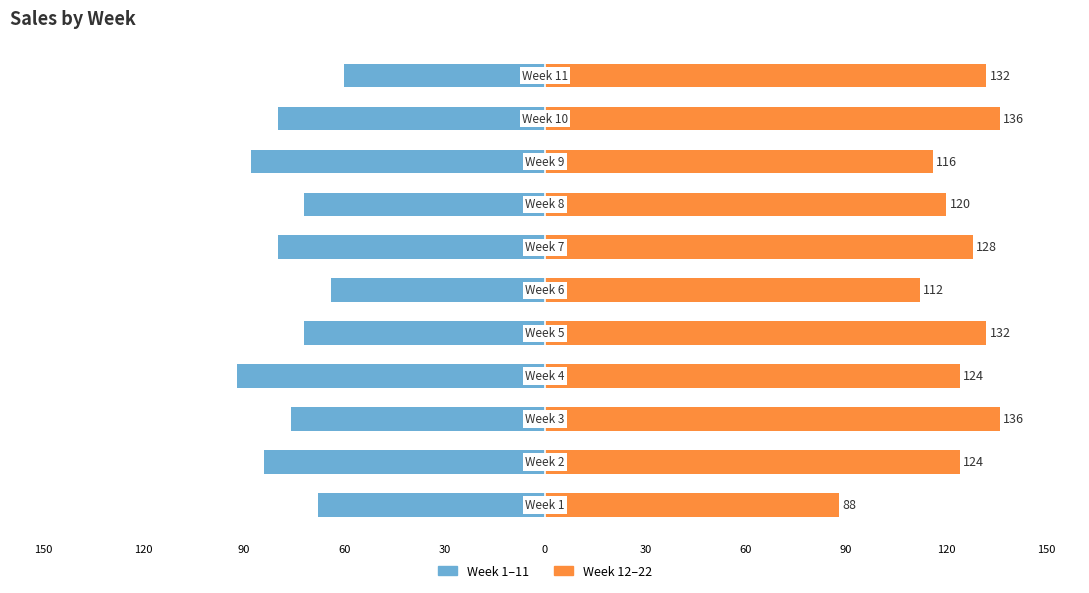

Reading left to right, what are all the values shown in this chart?

Week 1–11: 150=-68	120=-84	90=-76	60=-92	30=-72	0=-64	30=-80	60=-72	90=-88	120=-80	150=-60
Week 12–22: 150=88	120=124	90=136	60=124	30=132	0=112	30=128	60=120	90=116	120=136	150=132